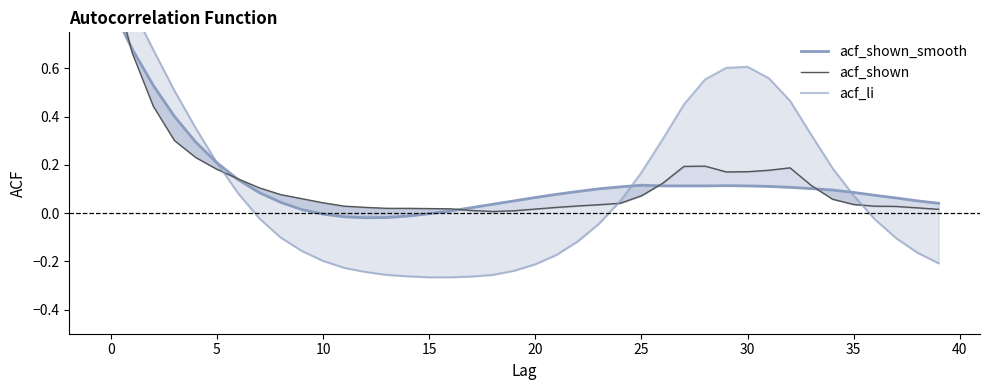

Between 19 and 5, which is larger?

5